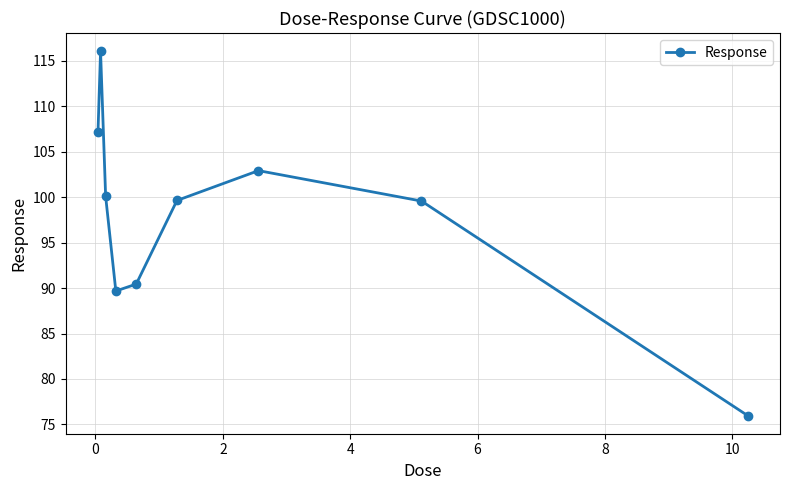

What is the sum of all values?

881.5